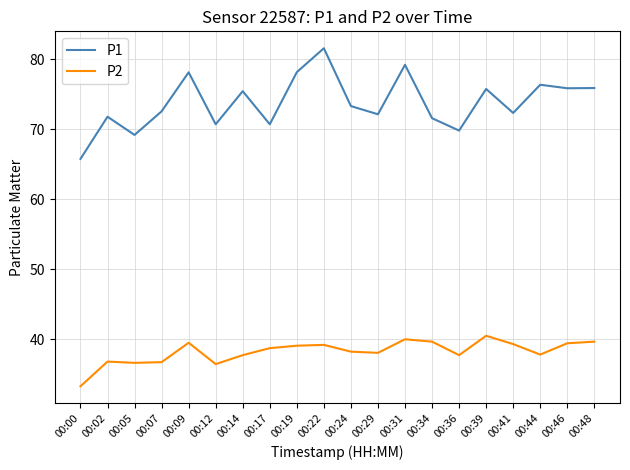

In P1, how many points are higher than both neighbors (excluding endpoints)?

7